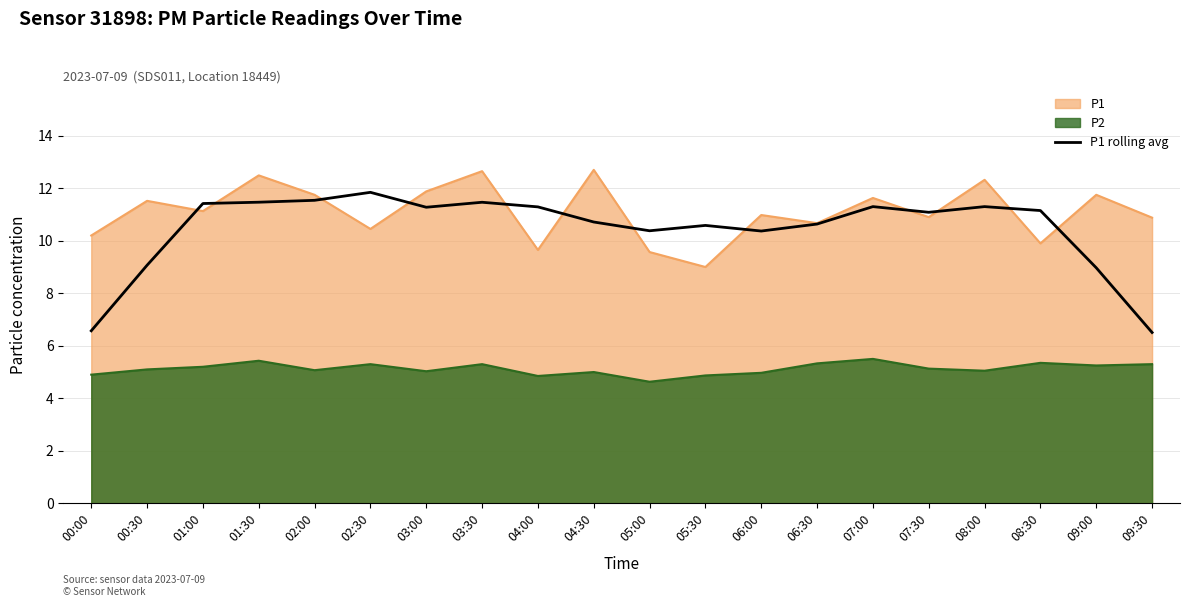

Reading left to right, extract all data points from this chart.

00:00=6.6	00:30=9.1	01:00=11.4	01:30=11.5	02:00=11.5	02:30=11.8	03:00=11.3	03:30=11.5	04:00=11.3	04:30=10.7	05:00=10.4	05:30=10.6	06:00=10.4	06:30=10.6	07:00=11.3	07:30=11.1	08:00=11.3	08:30=11.2	09:00=9.0	09:30=6.5